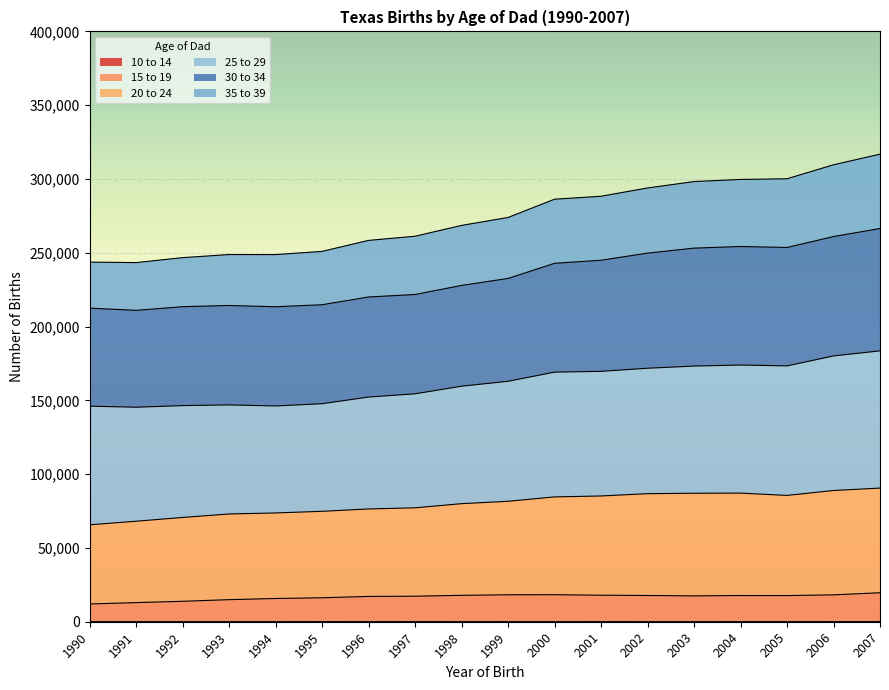

Which series has the largest range (max minus min)?

35 to 39